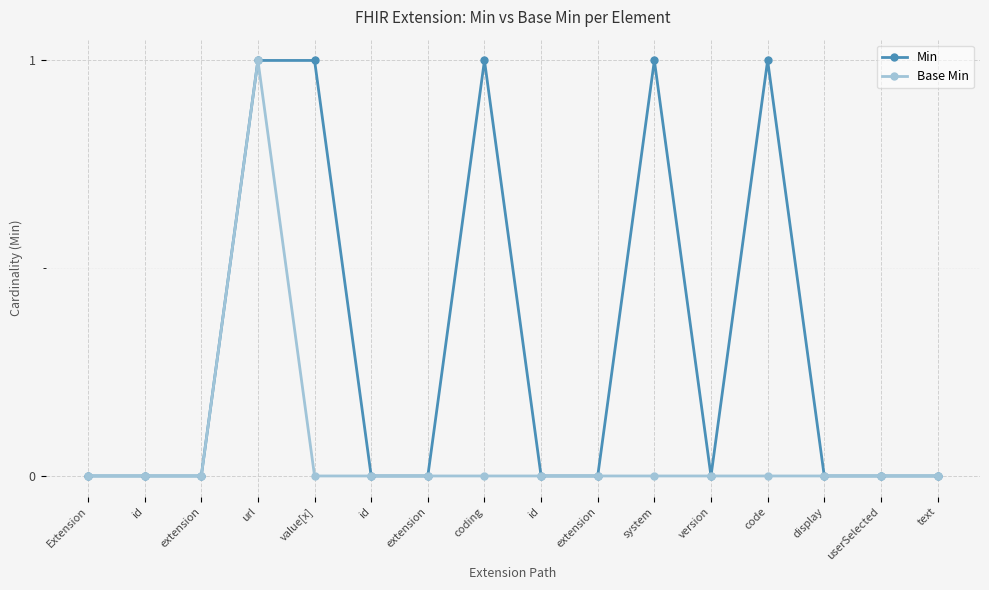

What are all the series names shown in the legend?

Min, Base Min